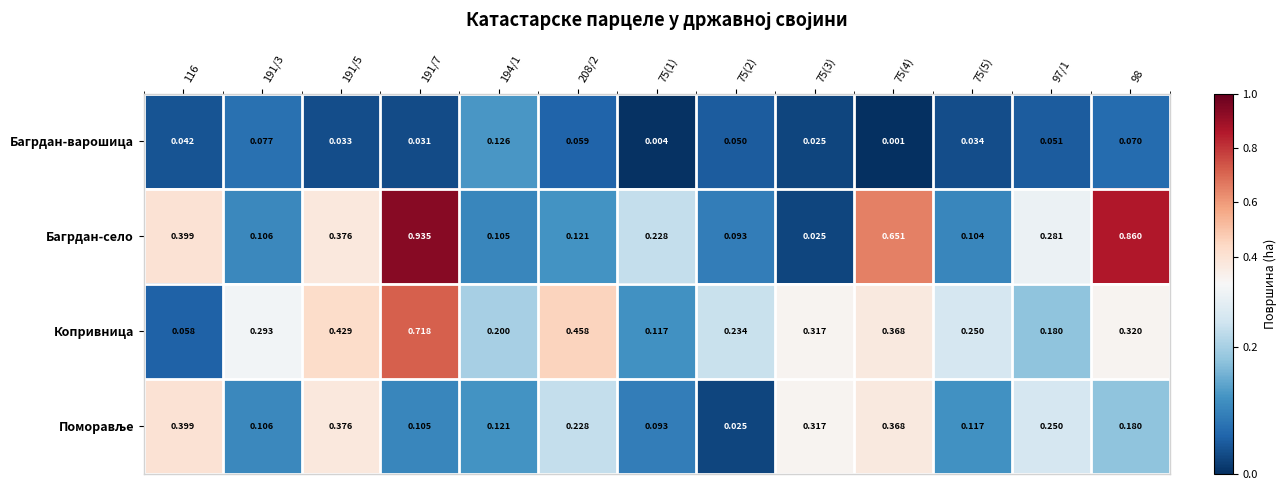

How many series are shown in this chart?

4